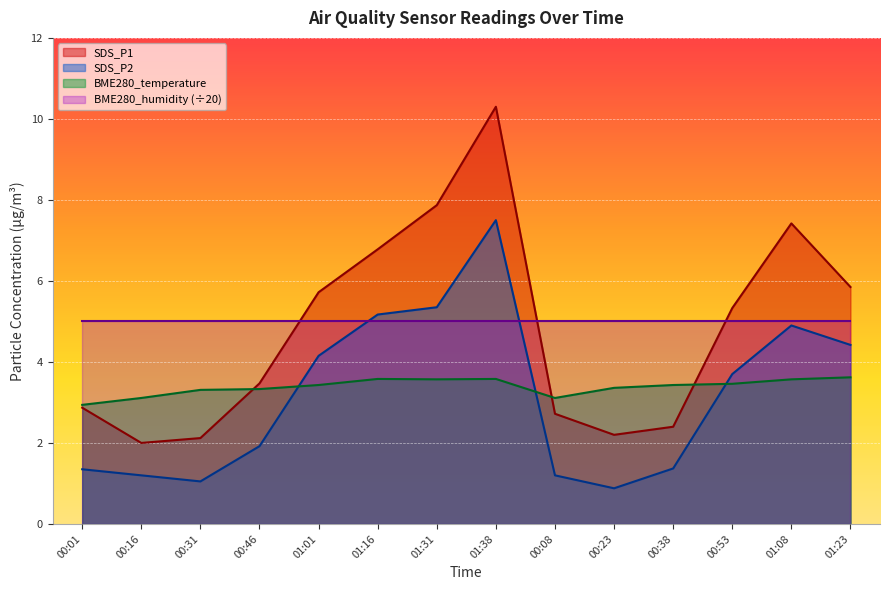

The value of SDS_P2 at 00:01 is 1.4. True or false?

True